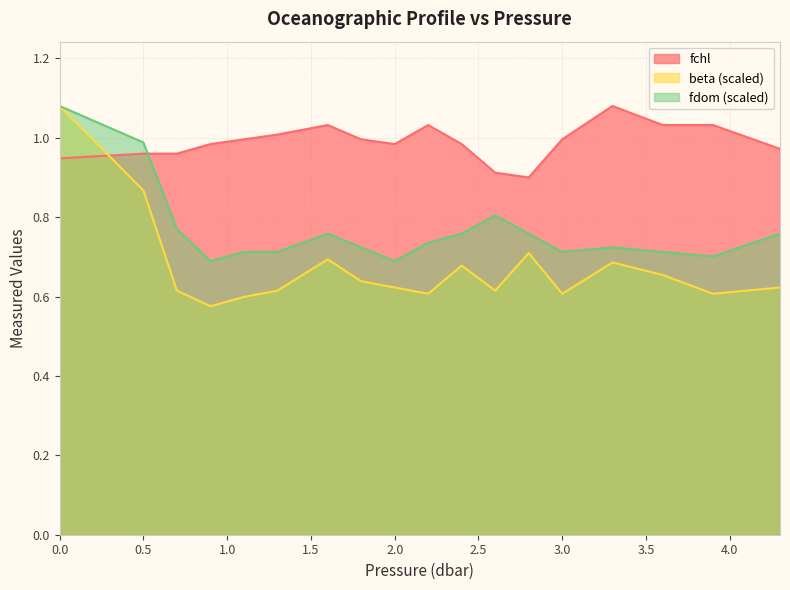

List the labels in order of fchl value, largest first.

3.3, 1.6, 2.2, 3.6, 3.9, 1.3, 1.1, 1.8, 3.0, 0.9, 2.0, 2.4, 4.3, 0.5, 0.7, 0.0, 2.6, 2.8